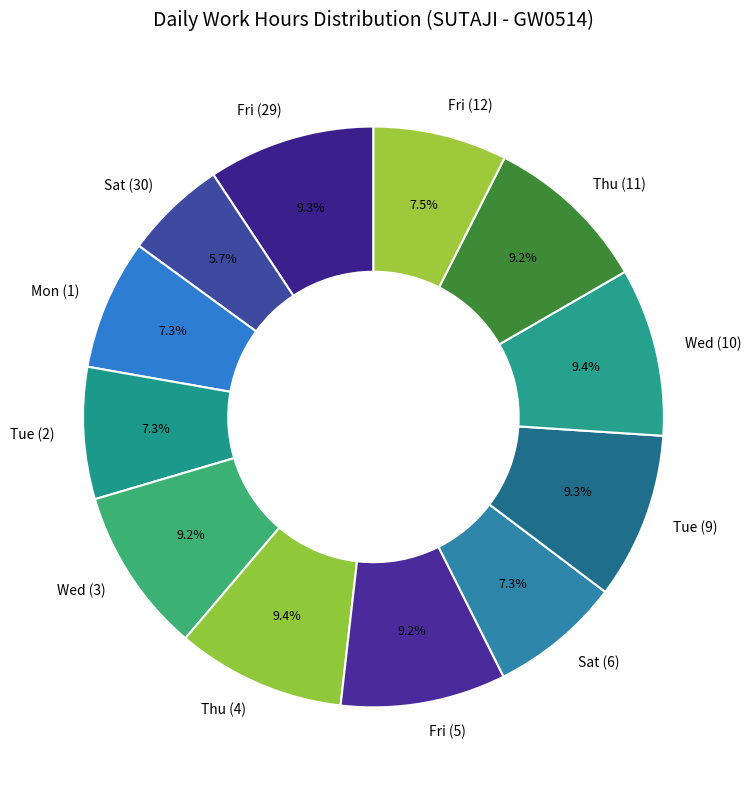

Count the number of slices in the pie.

12